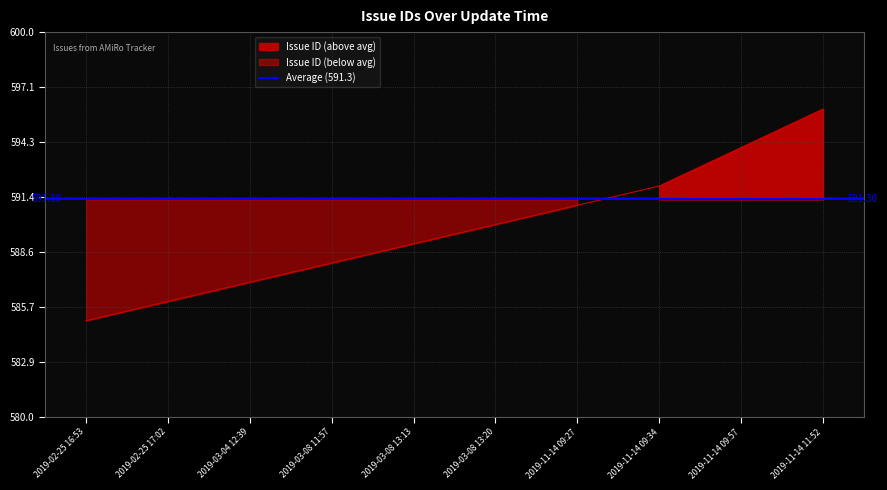

What is the difference between the maximum and minimum values?

11